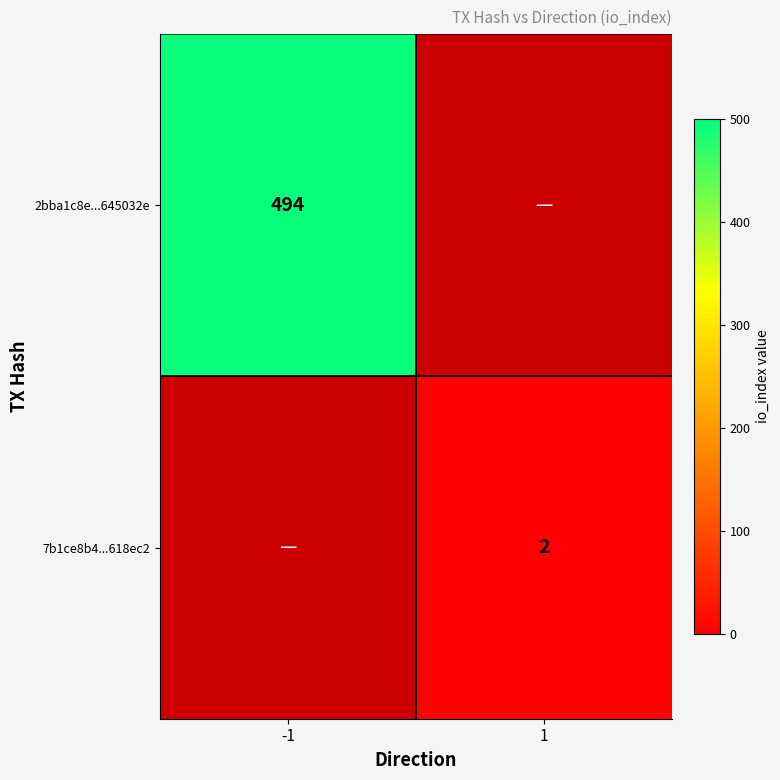

Count the number of categories in the chart.

2